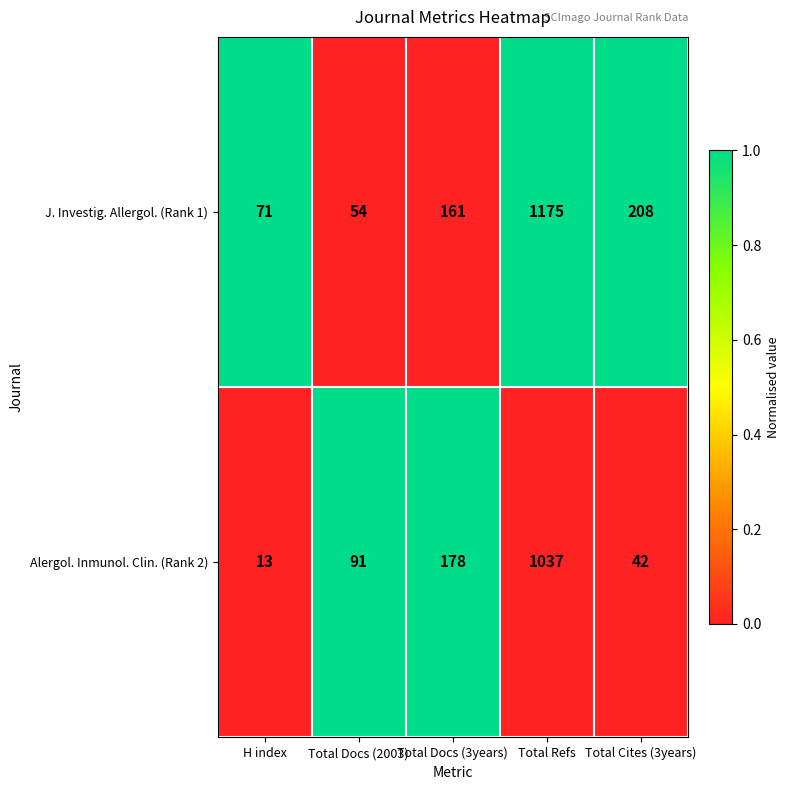

The value of J. Investig. Allergol. (Rank 1) at Total Cites (3years) is 86. True or false?

False